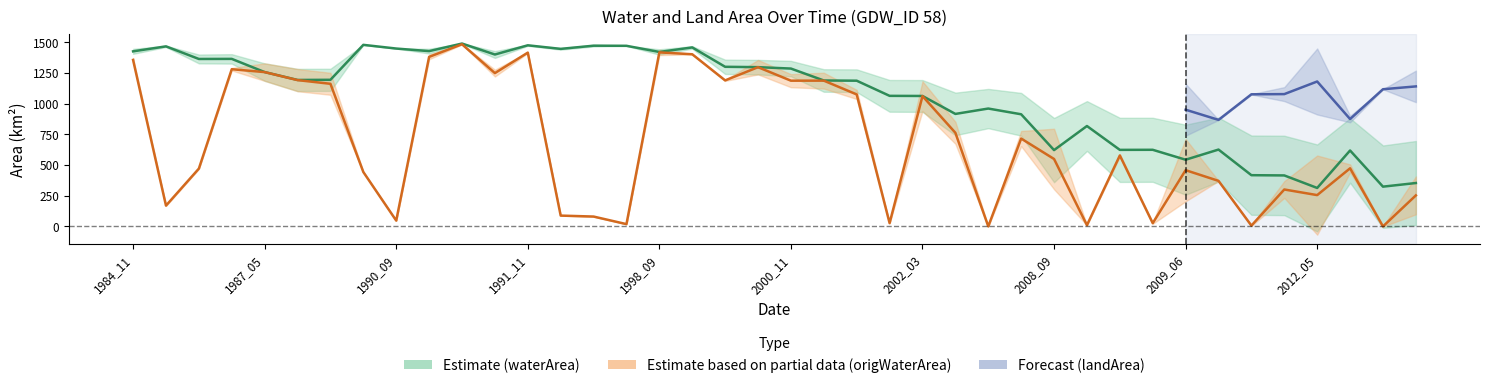

Which series has the largest range (max minus min)?

origWaterArea